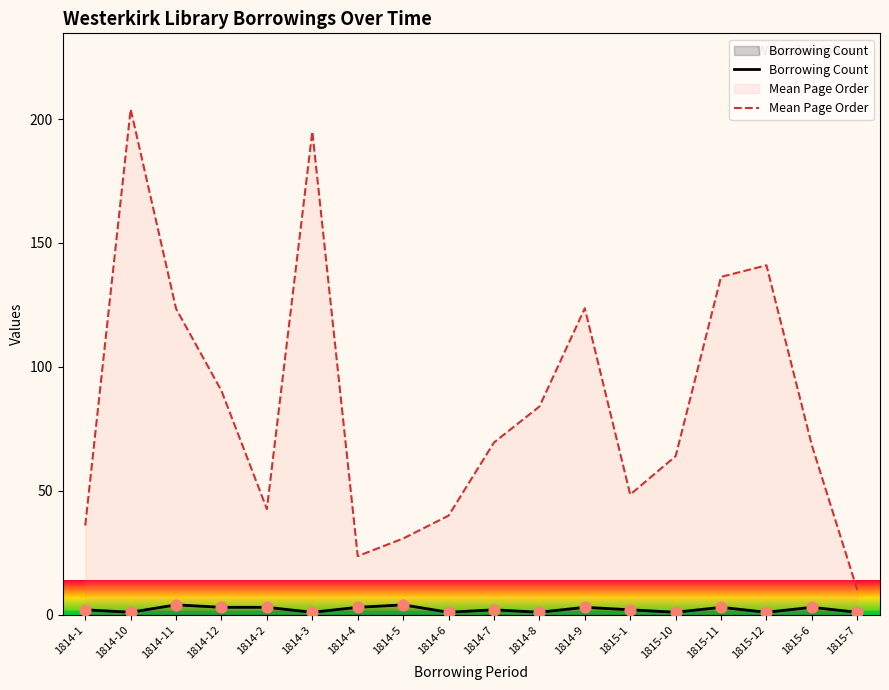

Which series has the largest Y range (max minus min)?

Mean Page Order